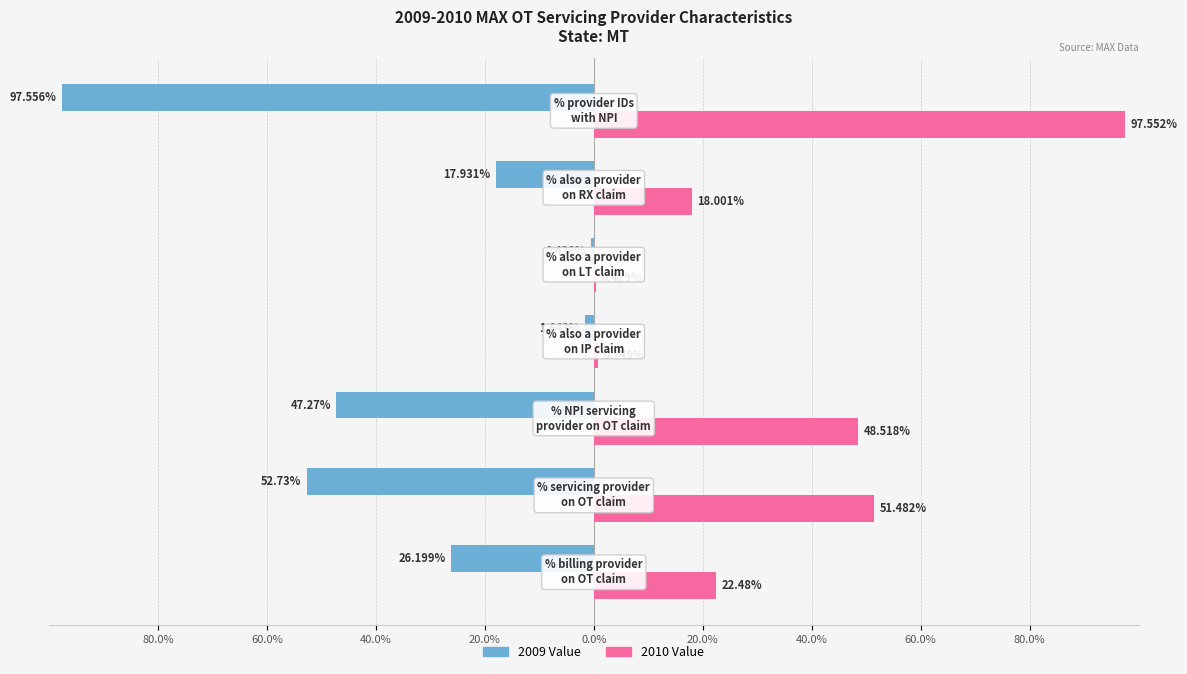

What are all the series names shown in the legend?

2009 Value, 2010 Value